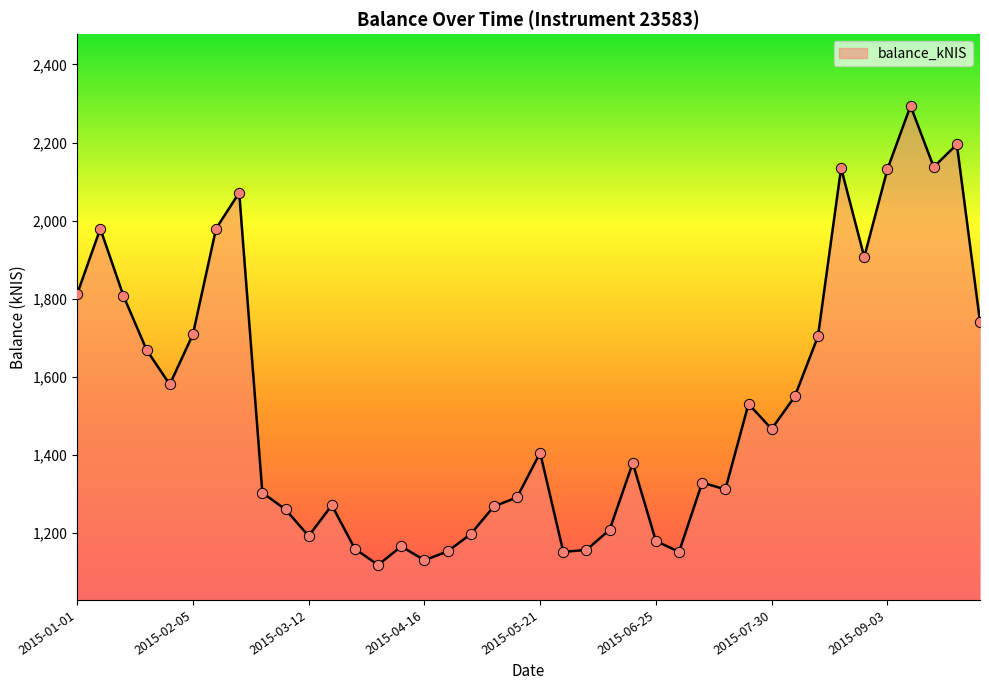

What is the minimum value shown in the chart?

1118.8